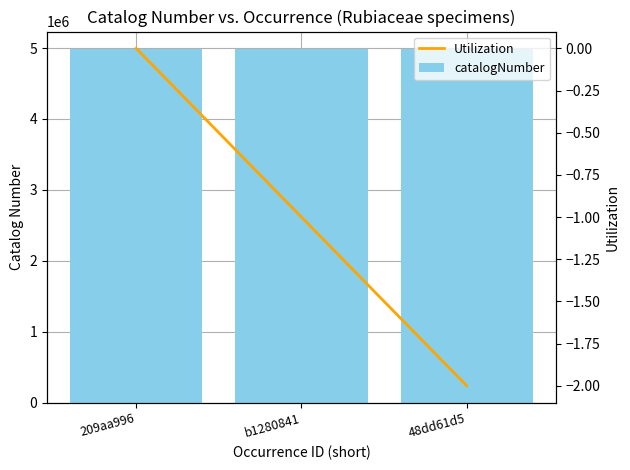

What is the label of the 2nd bar from the right?

b1280841